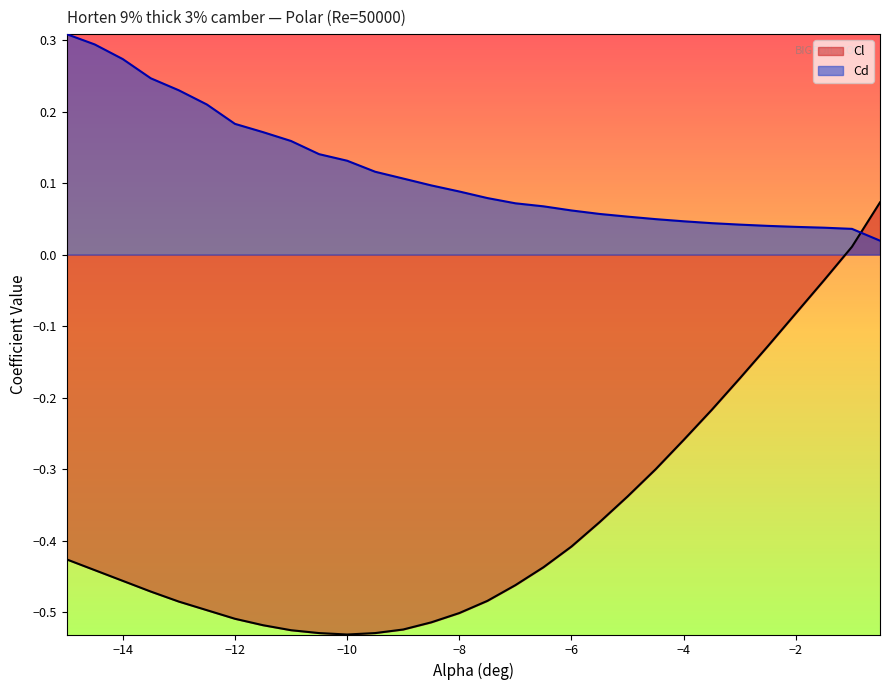

What is the difference between the second highest and minimum values in the Cd series?

0.3